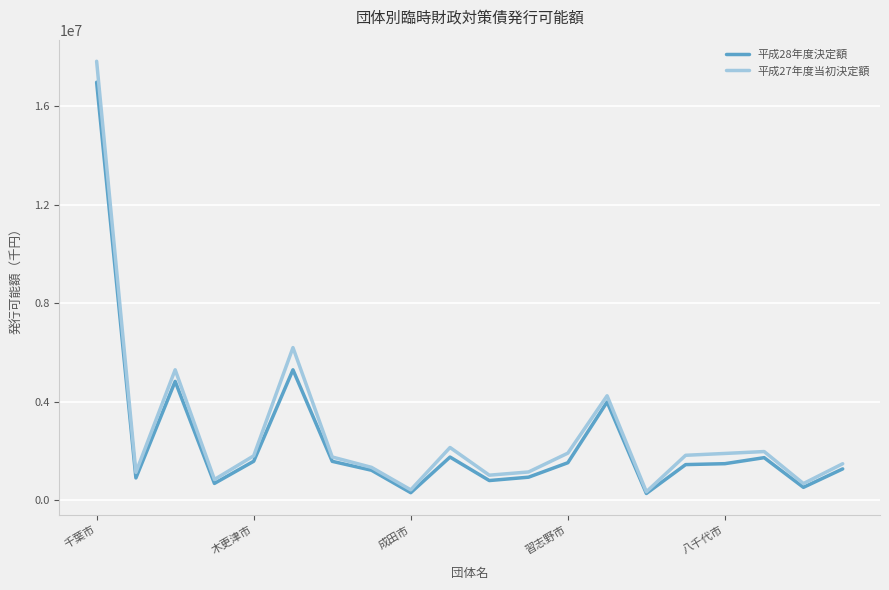

Which series has the widest spread of values?

平成27年度当初決定額